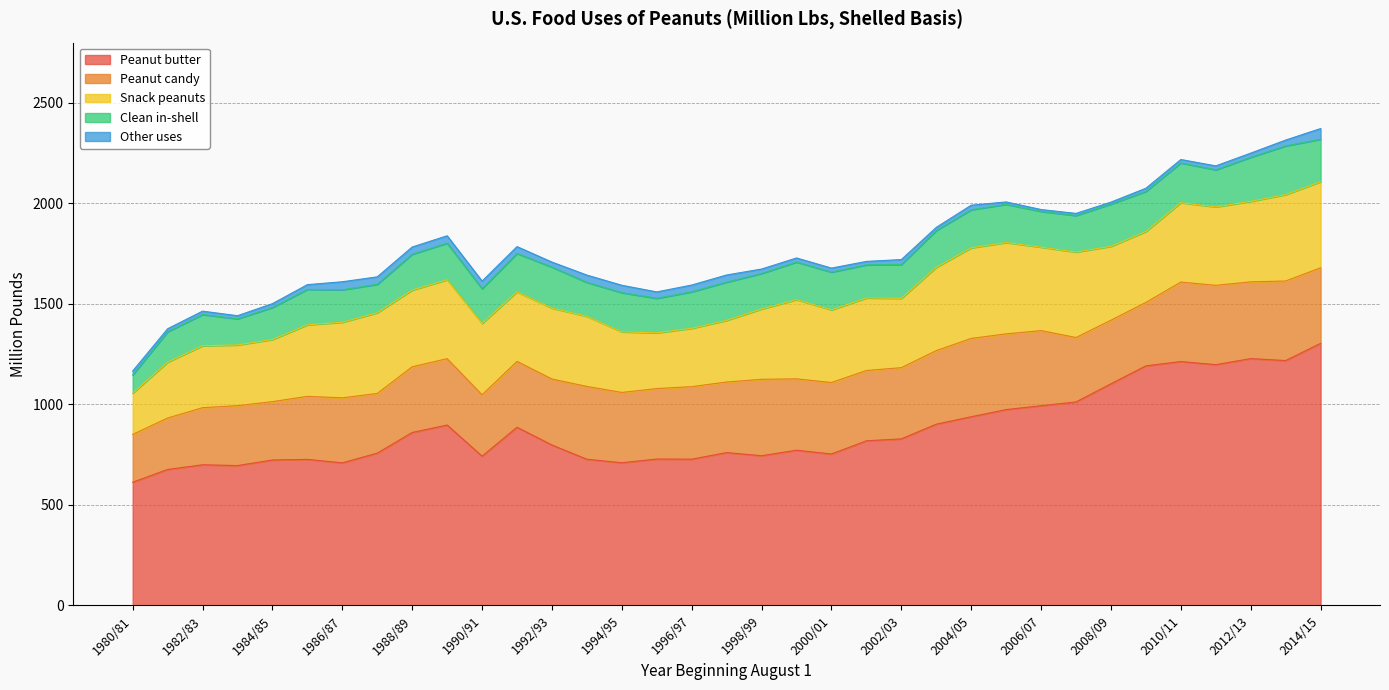

True or false: Snack peanuts and Clean in-shell intersect in this chart.

False